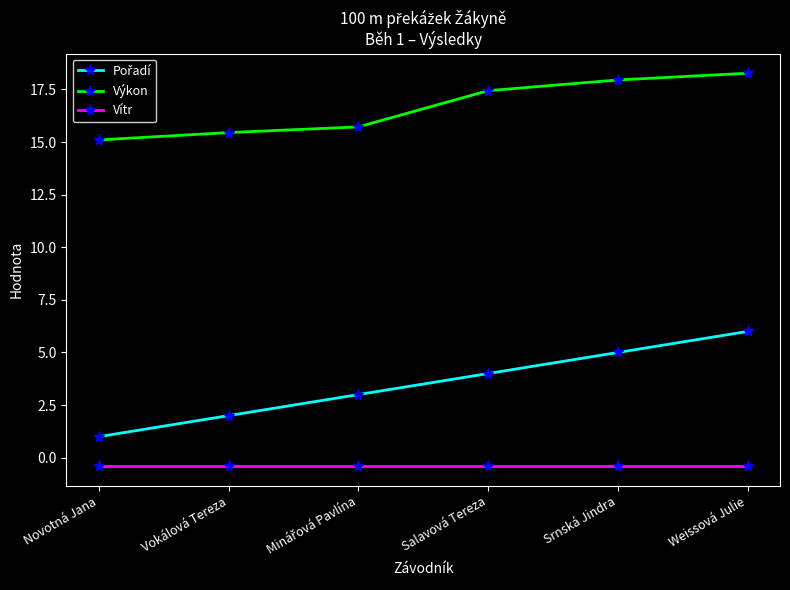

Is the value of Výkon at Novotná Jana greater than the value of Vítr at Weissová Julie?

Yes